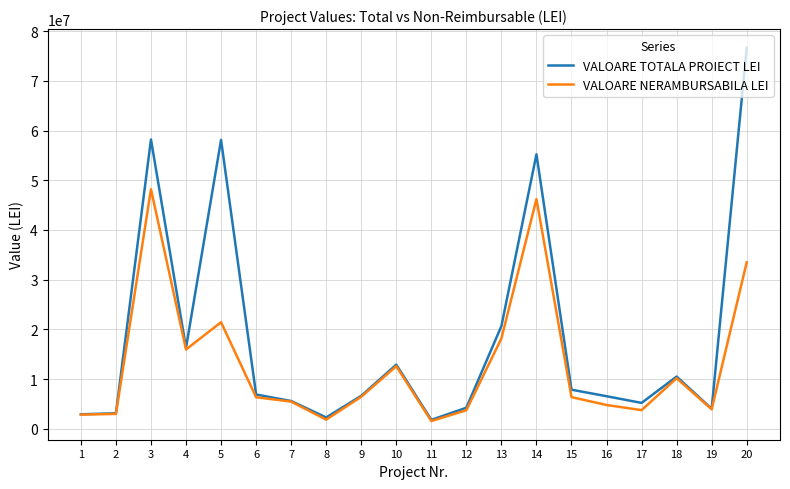

True or false: VALOARE TOTALA PROIECT LEI has a value of 3102544.8 at 2.

True